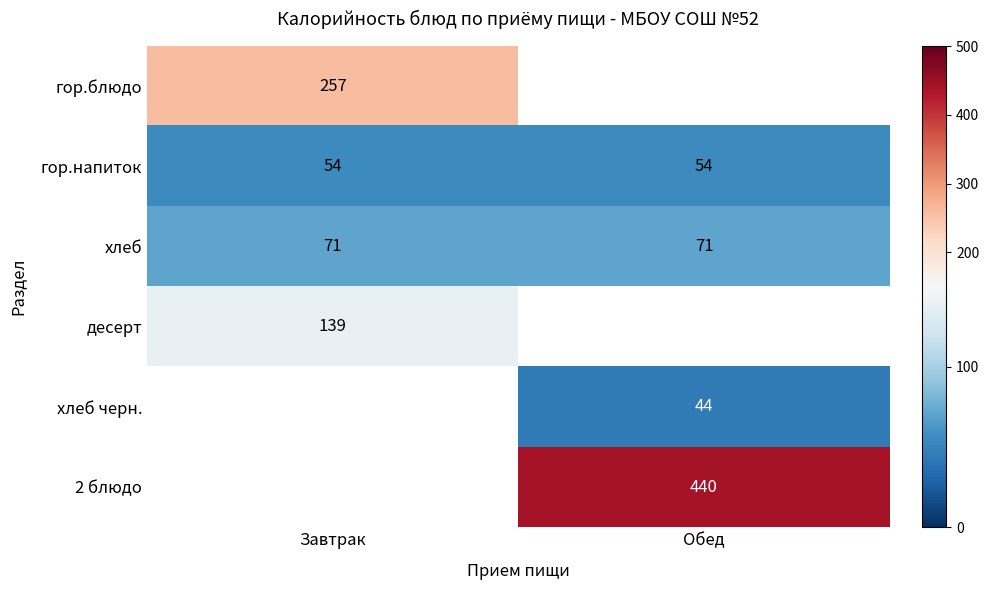

What is the spread (max minus min) of values at Завтрак?

203.0